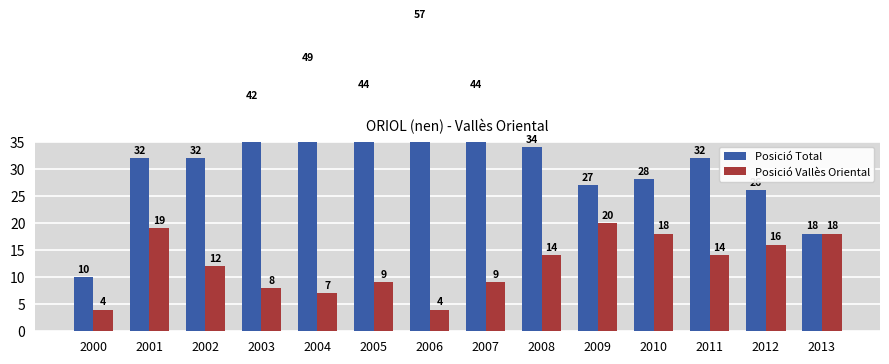

What is the lowest value of the Posició Total series?

10